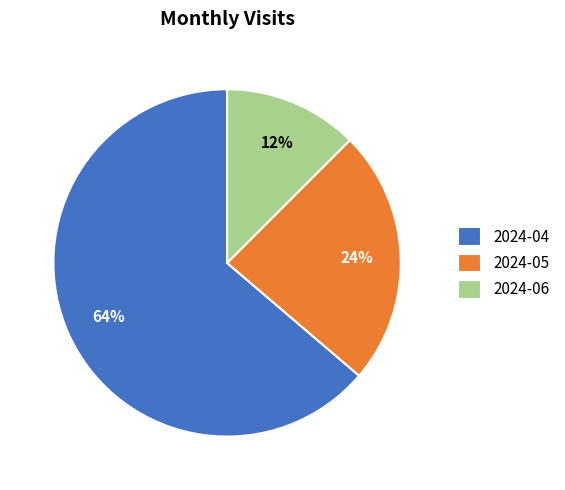

Which slice is the largest?

2024-04